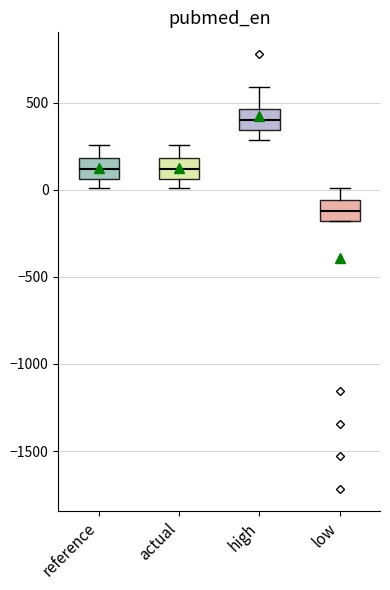

Reading left to right, transcribe this box plot: for each box, give where its median line is, the range the box spans, and where its two whiskers end, as read against the y-axis. The values are not printed on the chart, so give them approximately, as read against the axis.

reference: median 100, box 50 to 200, whiskers 0 to 250
actual: median 100, box 50 to 200, whiskers 0 to 250
high: median 400, box 350 to 450, whiskers 300 to 600
low: median -100, box -200 to -50, whiskers -200 to 0